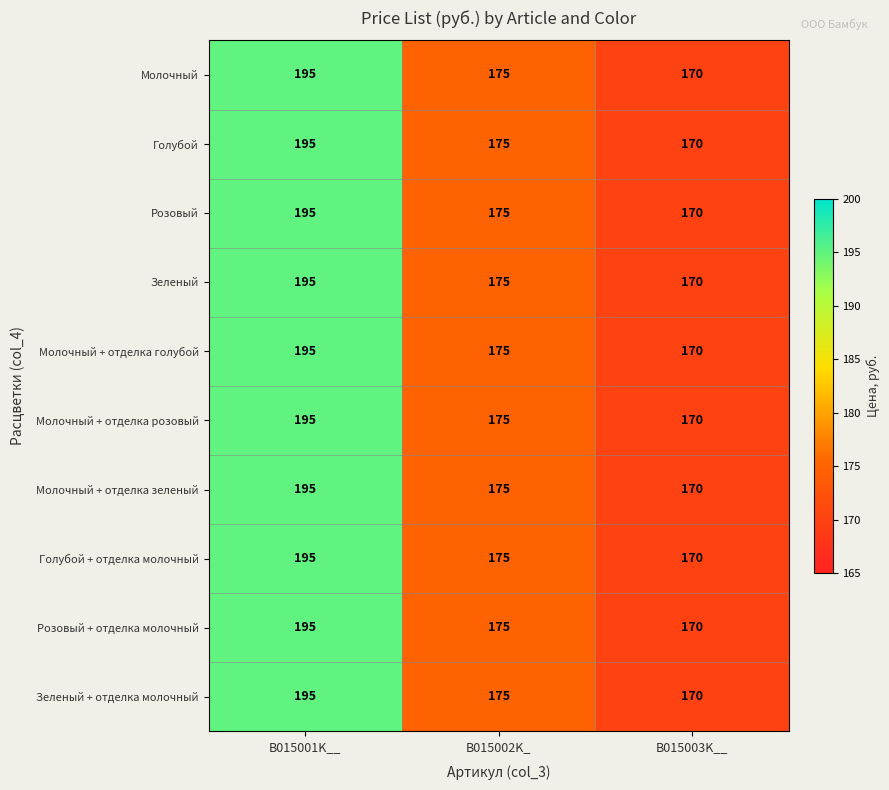

How many distinct data groups are displayed?

10